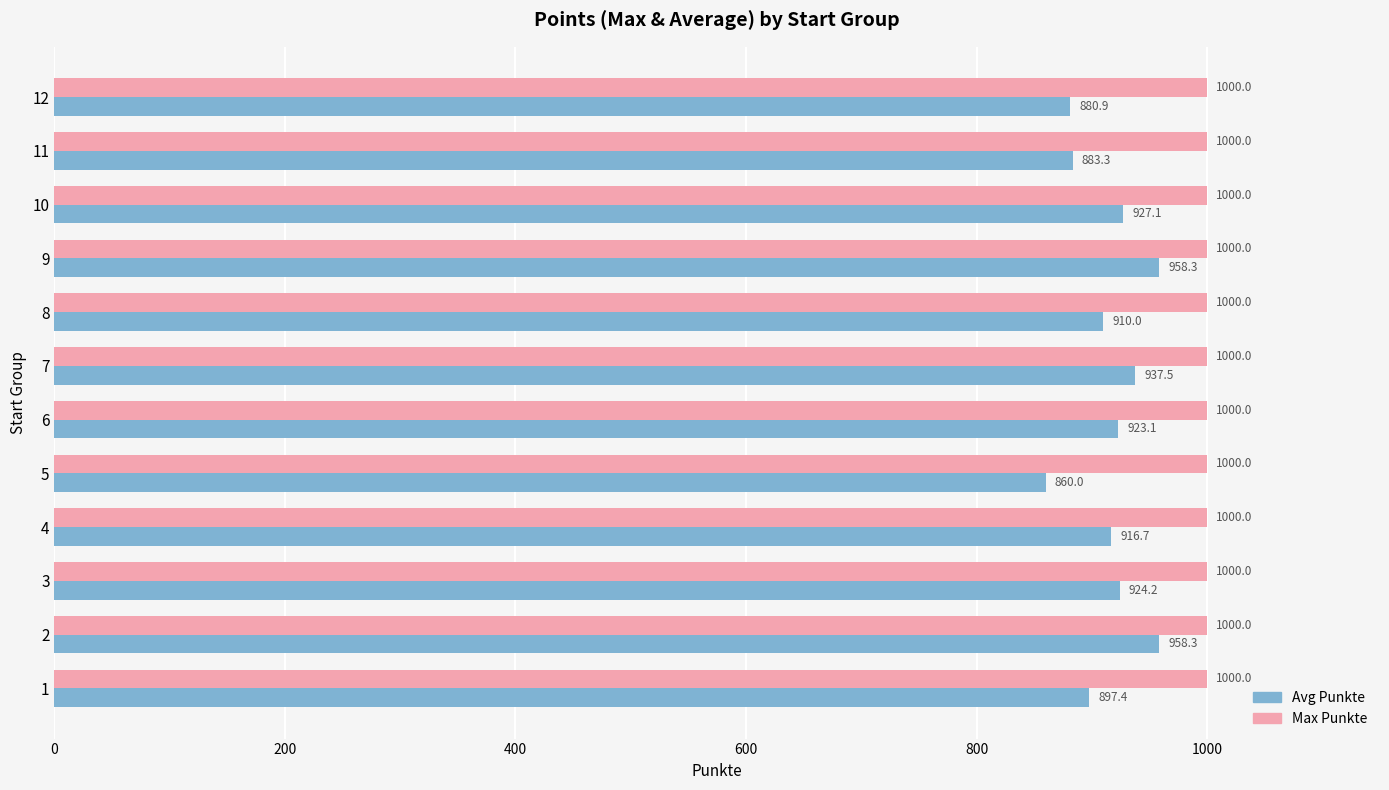

List the series in order of their overall mean, highest first.

Max Punkte, Avg Punkte